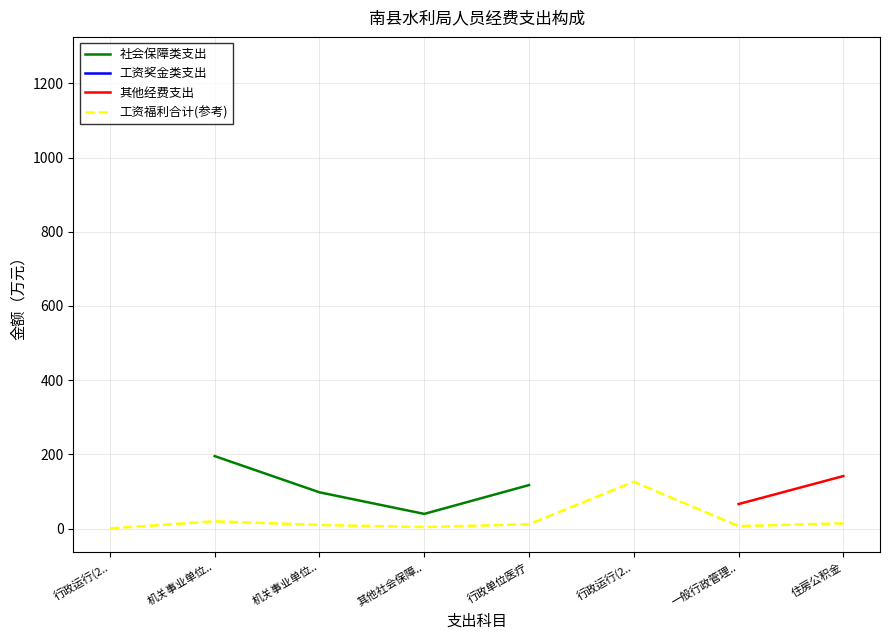

How many lines are shown in the chart?

4